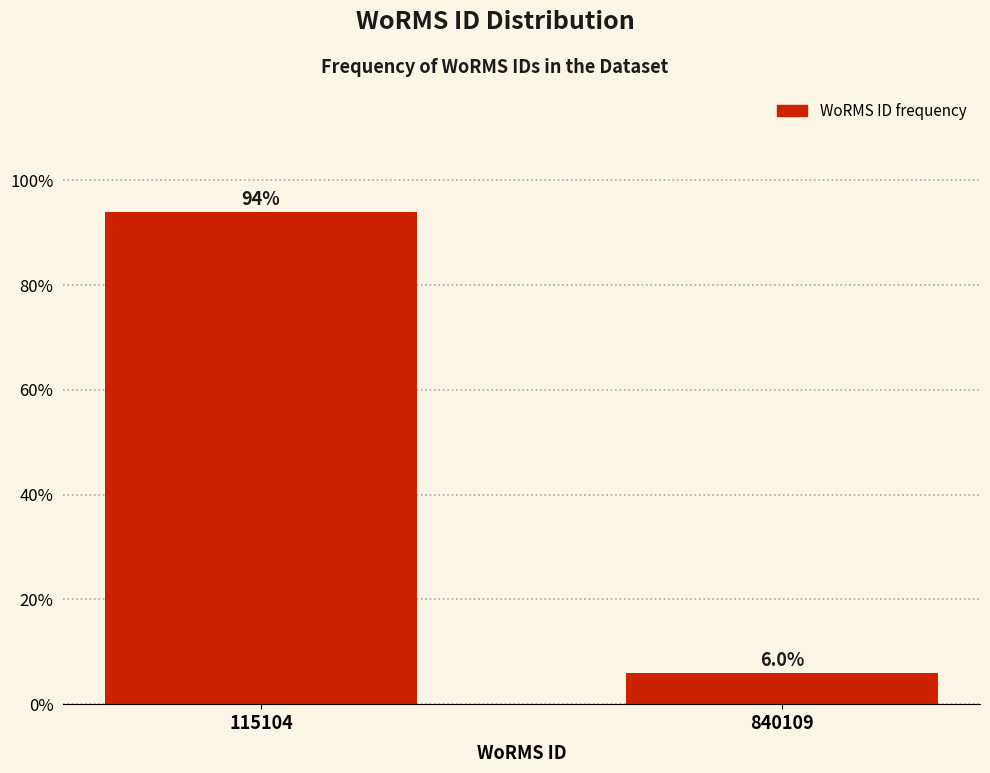

Reading left to right, extract all data points from this chart.

115104=94.0	840109=6.0